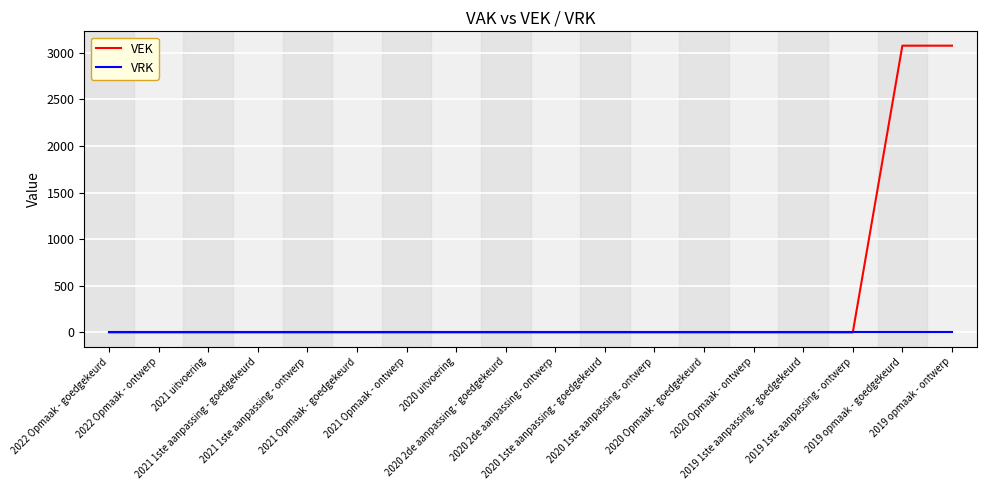

Rank the series by their average value, from highest to lowest.

VEK, VRK